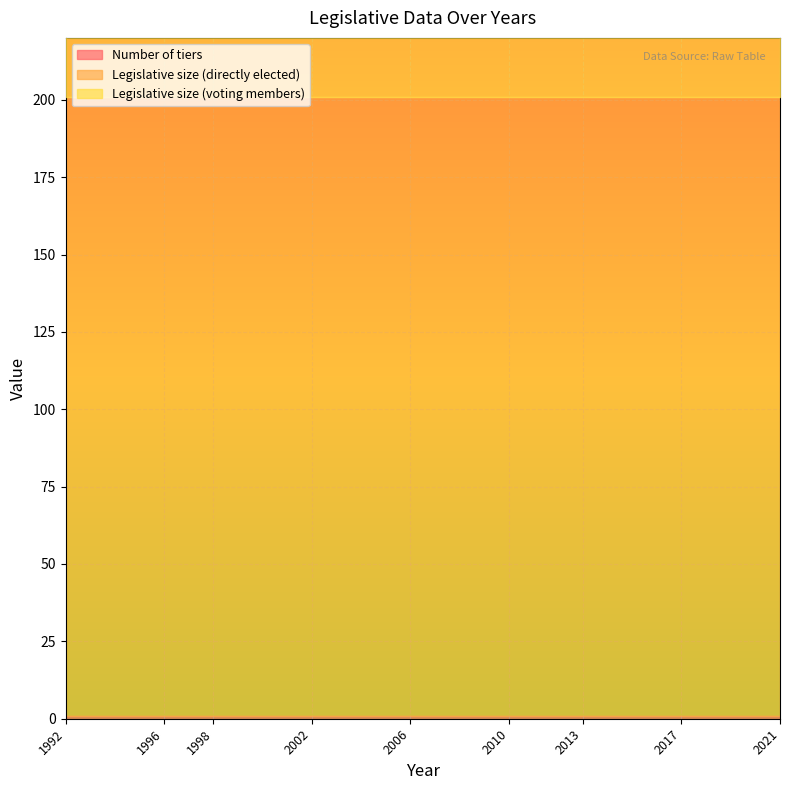

True or false: Number of tiers has a value of 0 at 1998.

False